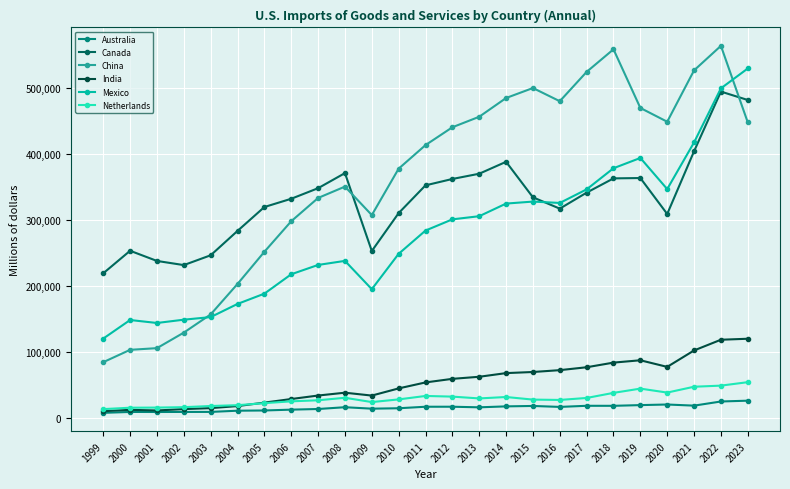

Between 2021 and 2022, which series saw the biggest shift?

Canada